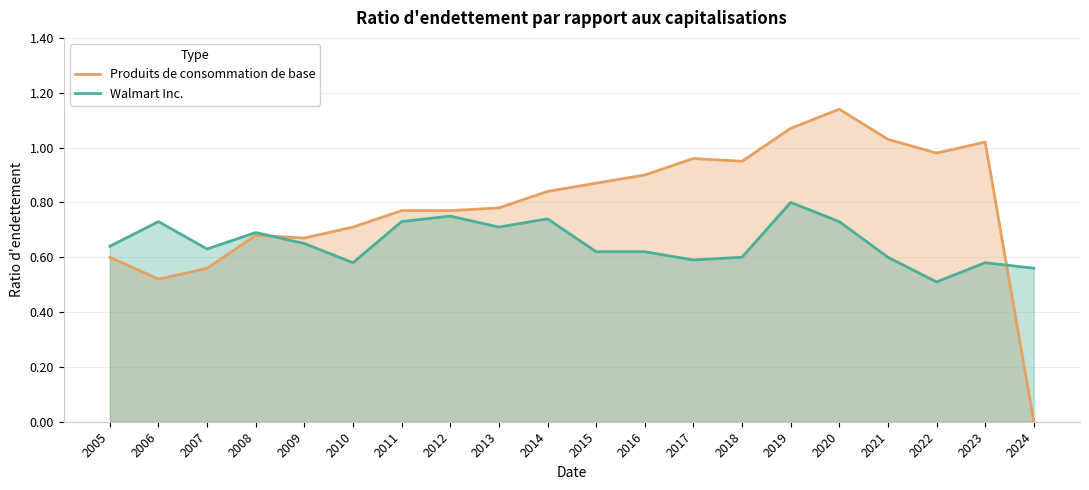

How many Walmart Inc. values are between 0 and 1?

20